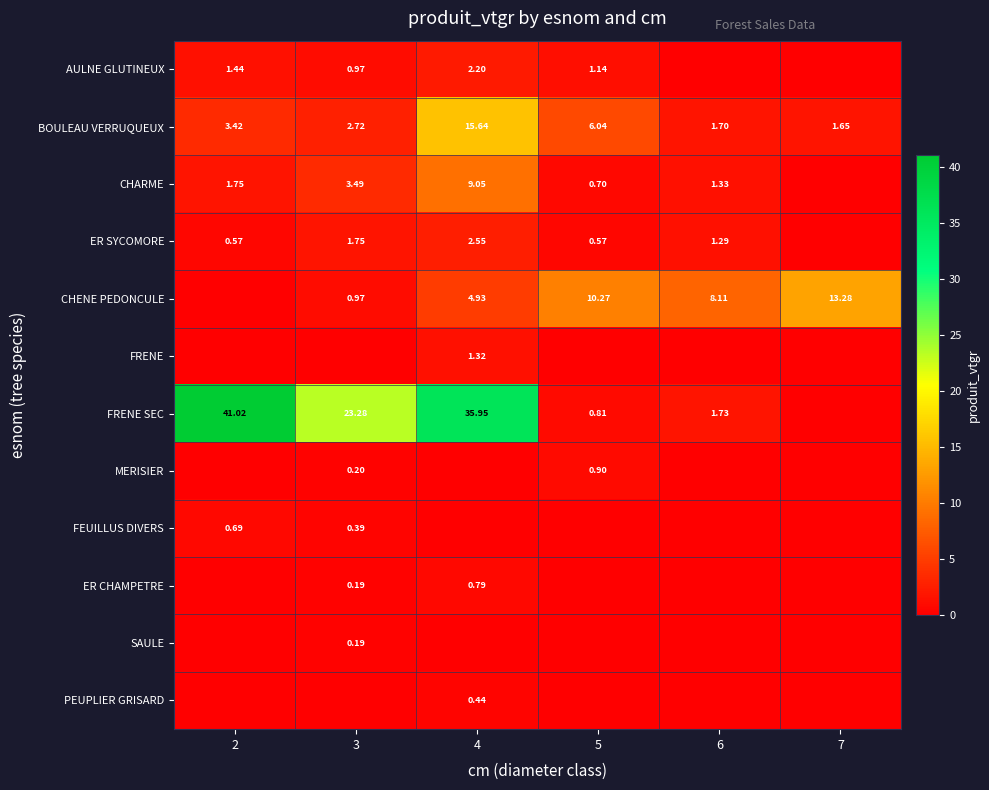

Is the value of FEUILLUS DIVERS at 2 greater than the value of FRENE SEC at 2?

No